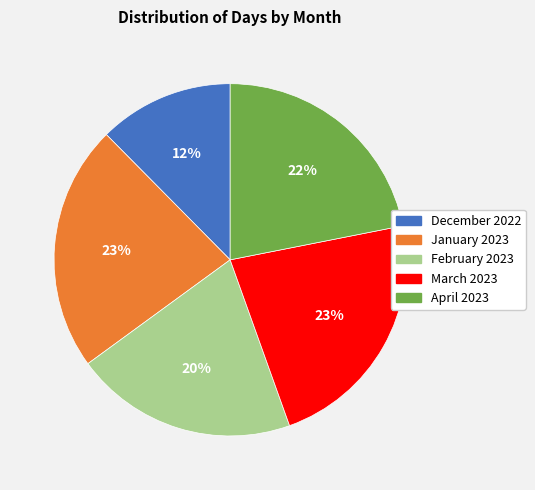

True or false: December 2022 accounts for 12% of the total.

True